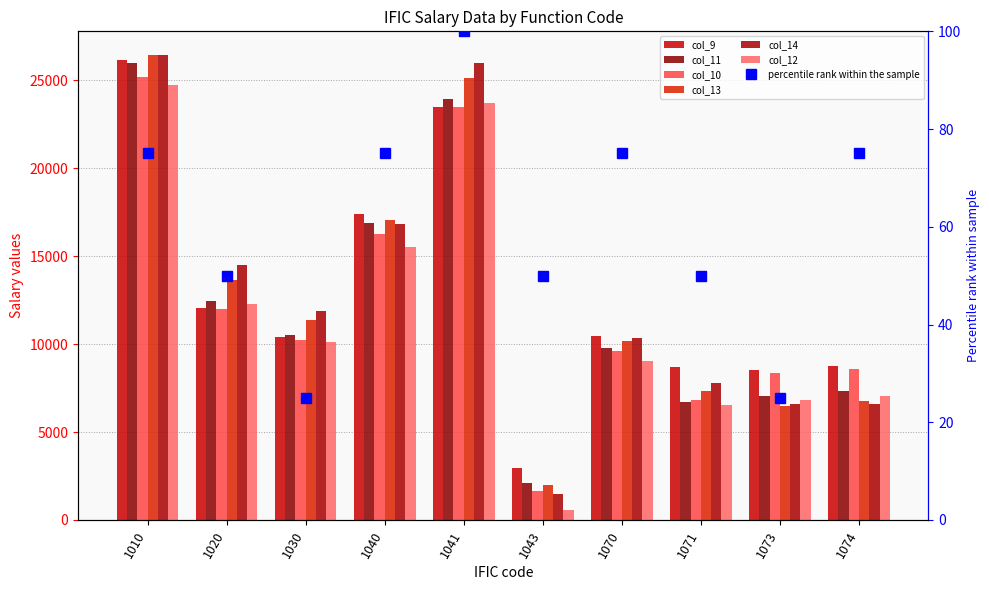

What is the maximum value for col_10?

25196.3